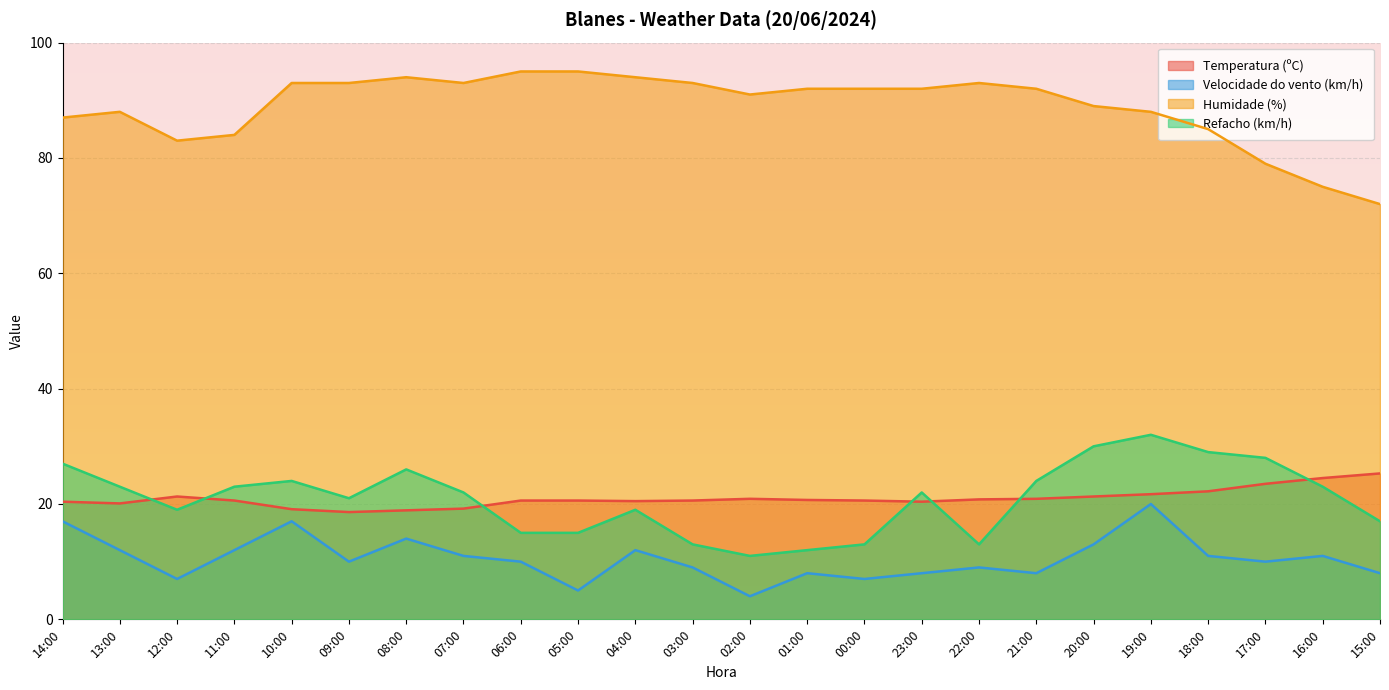

Reading right to left, transcribe all the data shown in this chart.

Temperatura (ºC): 15:00=25.3	16:00=24.5	17:00=23.5	18:00=22.2	19:00=21.7	20:00=21.3	21:00=20.9	22:00=20.8	23:00=20.4	00:00=20.6	01:00=20.7	02:00=20.9	03:00=20.6	04:00=20.5	05:00=20.6	06:00=20.6	07:00=19.2	08:00=18.9	09:00=18.6	10:00=19.1	11:00=20.6	12:00=21.3	13:00=20.1	14:00=20.4
Velocidade do vento (km/h): 15:00=8.0	16:00=11.0	17:00=10.0	18:00=11.0	19:00=20.0	20:00=13.0	21:00=8.0	22:00=9.0	23:00=8.0	00:00=7.0	01:00=8.0	02:00=4.0	03:00=9.0	04:00=12.0	05:00=5.0	06:00=10.0	07:00=11.0	08:00=14.0	09:00=10.0	10:00=17.0	11:00=12.0	12:00=7.0	13:00=12.0	14:00=17.0
Humidade (%): 15:00=72.0	16:00=75.0	17:00=79.0	18:00=85.0	19:00=88.0	20:00=89.0	21:00=92.0	22:00=93.0	23:00=92.0	00:00=92.0	01:00=92.0	02:00=91.0	03:00=93.0	04:00=94.0	05:00=95.0	06:00=95.0	07:00=93.0	08:00=94.0	09:00=93.0	10:00=93.0	11:00=84.0	12:00=83.0	13:00=88.0	14:00=87.0
Refacho (km/h): 15:00=17.0	16:00=23.0	17:00=28.0	18:00=29.0	19:00=32.0	20:00=30.0	21:00=24.0	22:00=13.0	23:00=22.0	00:00=13.0	01:00=12.0	02:00=11.0	03:00=13.0	04:00=19.0	05:00=15.0	06:00=15.0	07:00=22.0	08:00=26.0	09:00=21.0	10:00=24.0	11:00=23.0	12:00=19.0	13:00=23.0	14:00=27.0